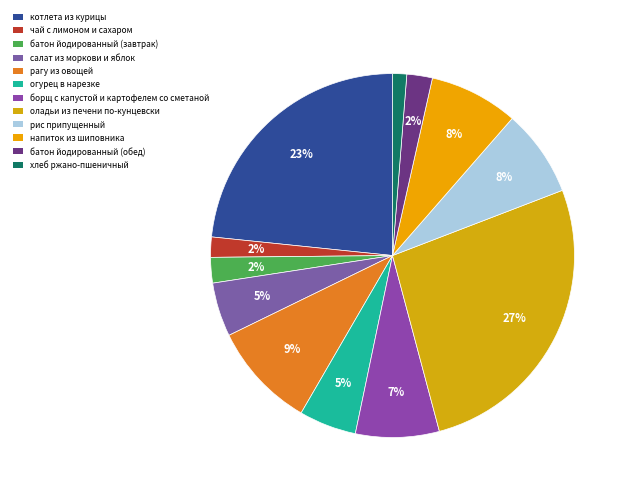

Between батон йодированный (обед) and салат из моркови и яблок, which is larger?

салат из моркови и яблок